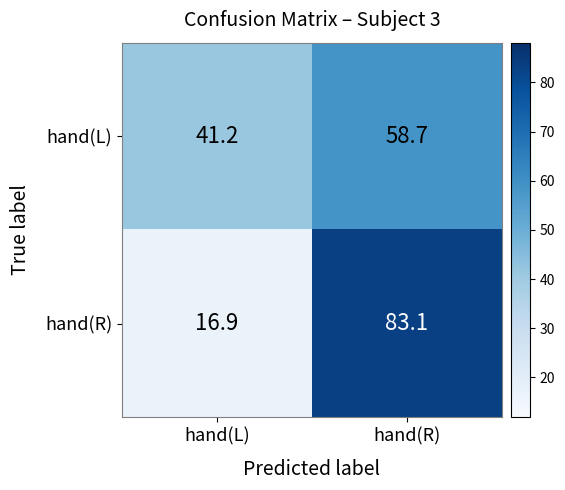

Rank the series by their average value, from lowest to highest.

hand(L), hand(R)